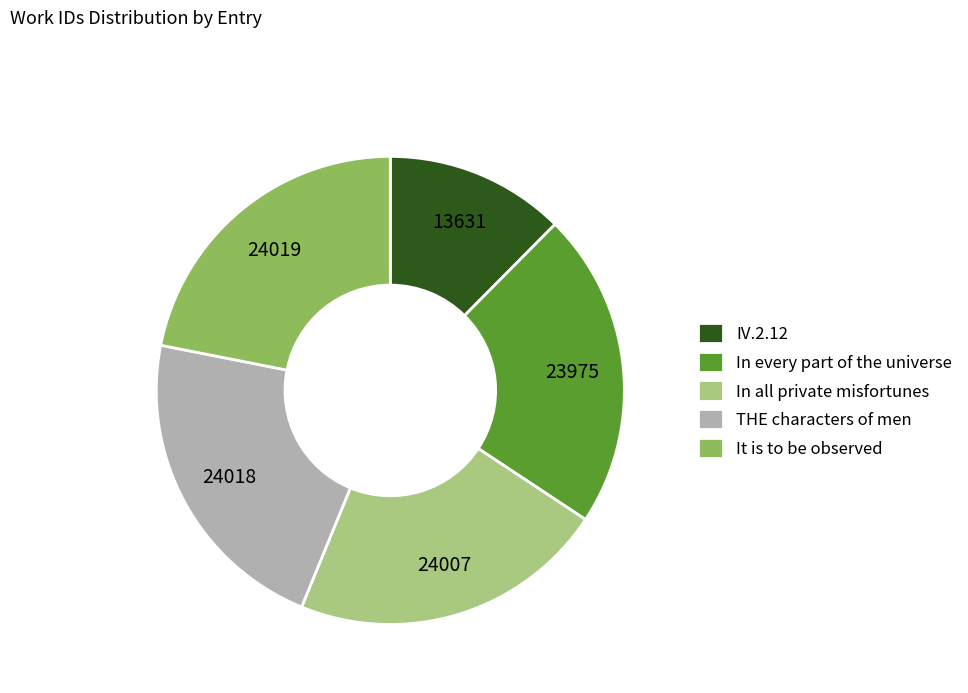

Is In every part of the universe the majority of the pie?

No